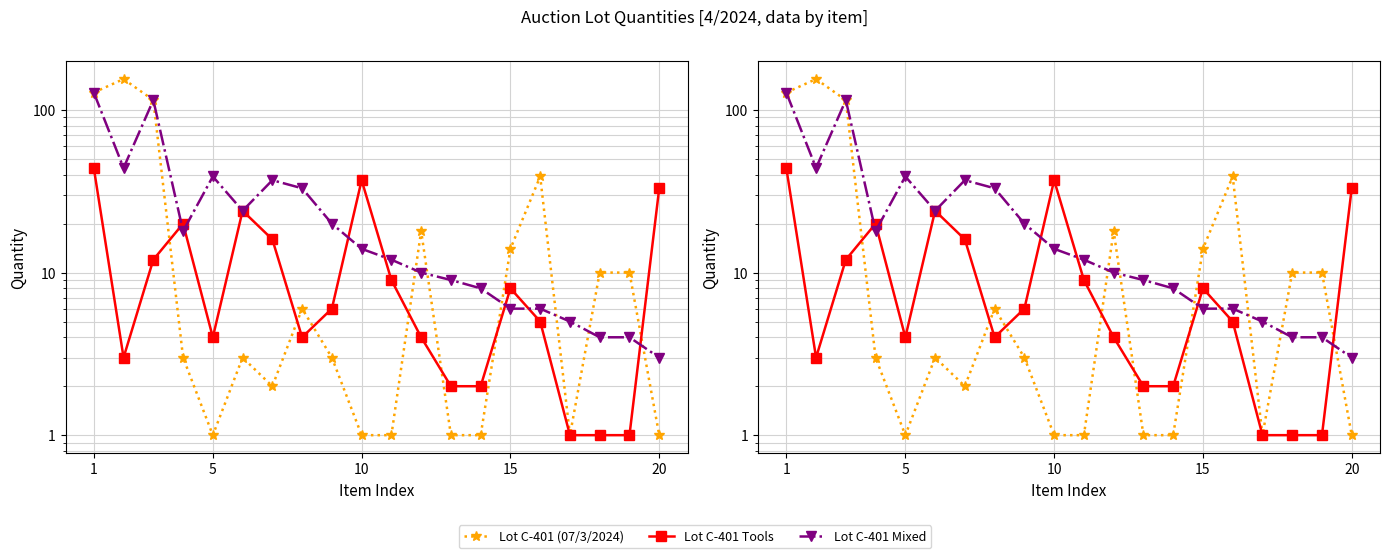

Reading right to left, what are all the values shown in this chart?

Lot C-401 (07/3/2024): 1	10	10	1	39	14	1	1	18	1	1	3	6	2	3	1	3	115	155	128
Lot C-401 Tools: 33	1	1	1	5	8	2	2	4	9	37	6	4	16	24	4	20	12	3	44
Lot C-401 Mixed: 3	4	4	5	6	6	8	9	10	12	14	20	33	37	24	39	18	115	44	128